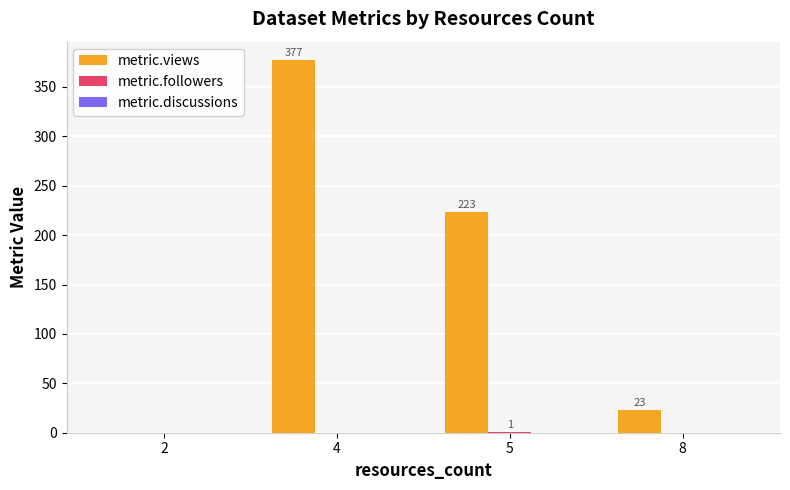

Between 4 and 8, which series saw the biggest shift?

metric.views